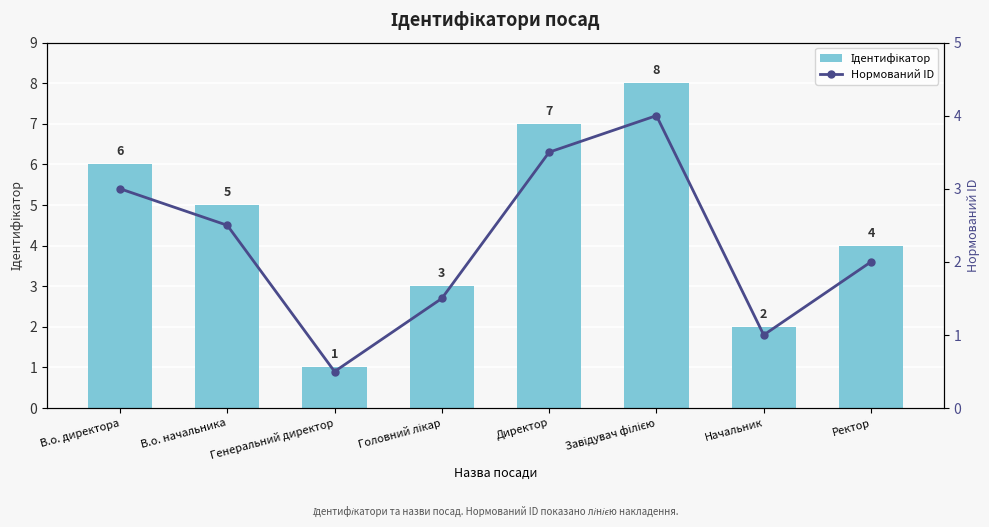

Reading right to left, transcribe all the data shown in this chart.

Ідентифікатор: 4.0	2.0	8.0	7.0	3.0	1.0	5.0	6.0
Нормований ID: 2.0	1.0	4.0	3.5	1.5	0.5	2.5	3.0